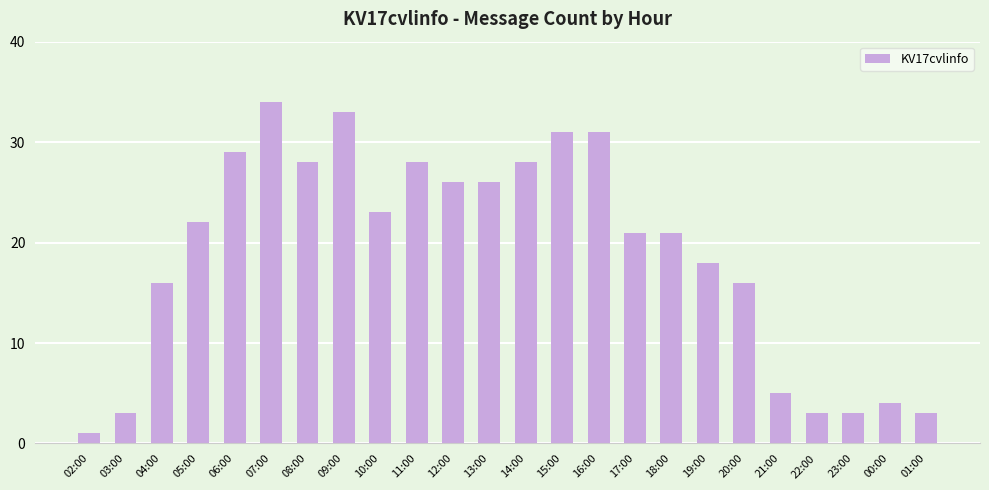

What is the maximum value shown in the chart?

34